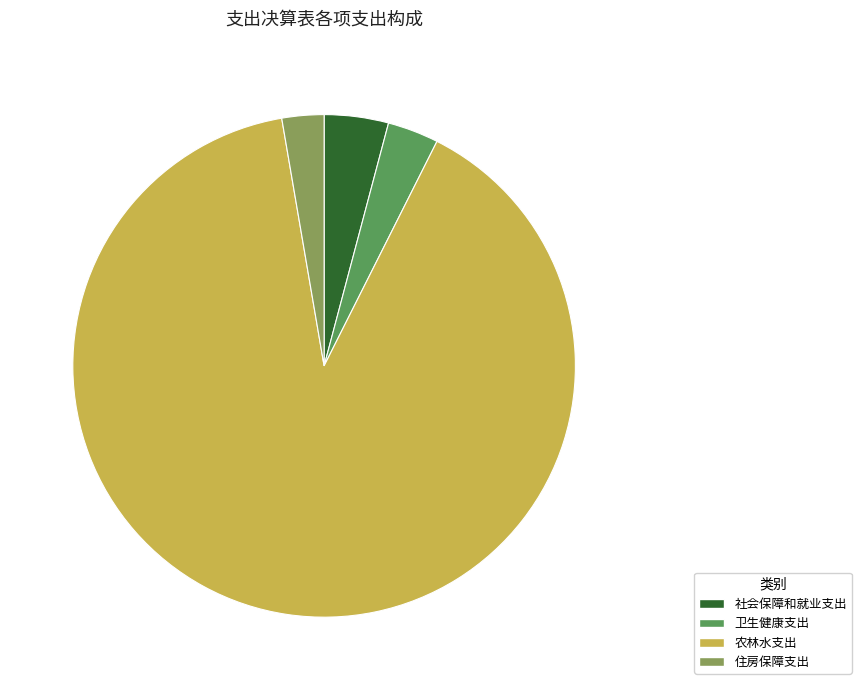

Rank the categories by value from lowest to highest.

住房保障支出, 卫生健康支出, 社会保障和就业支出, 农林水支出